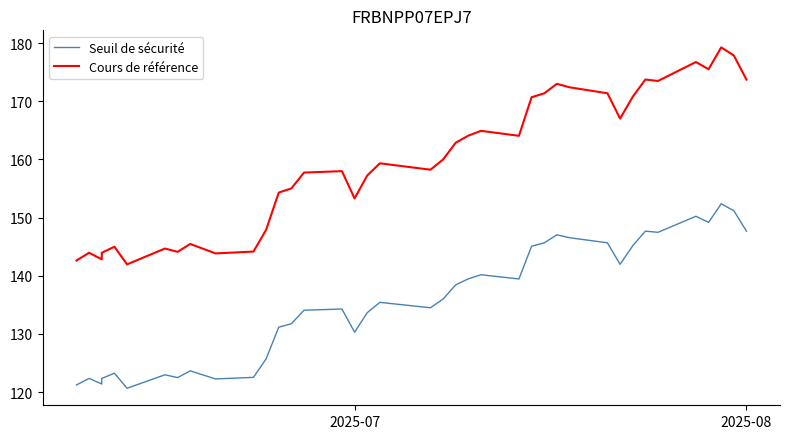

How many lines are shown in the chart?

2